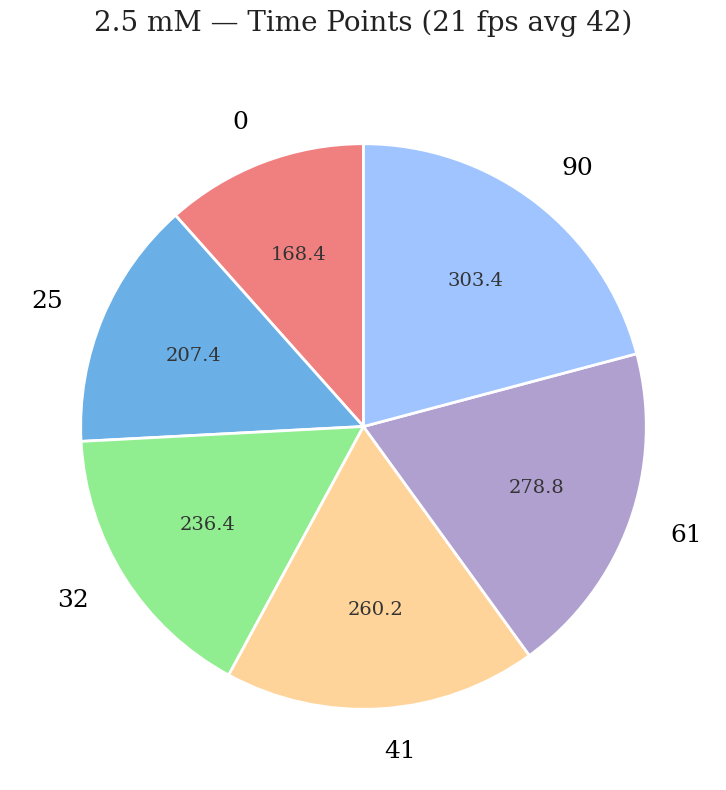

Is it true that 25 is 20% of the pie?

False